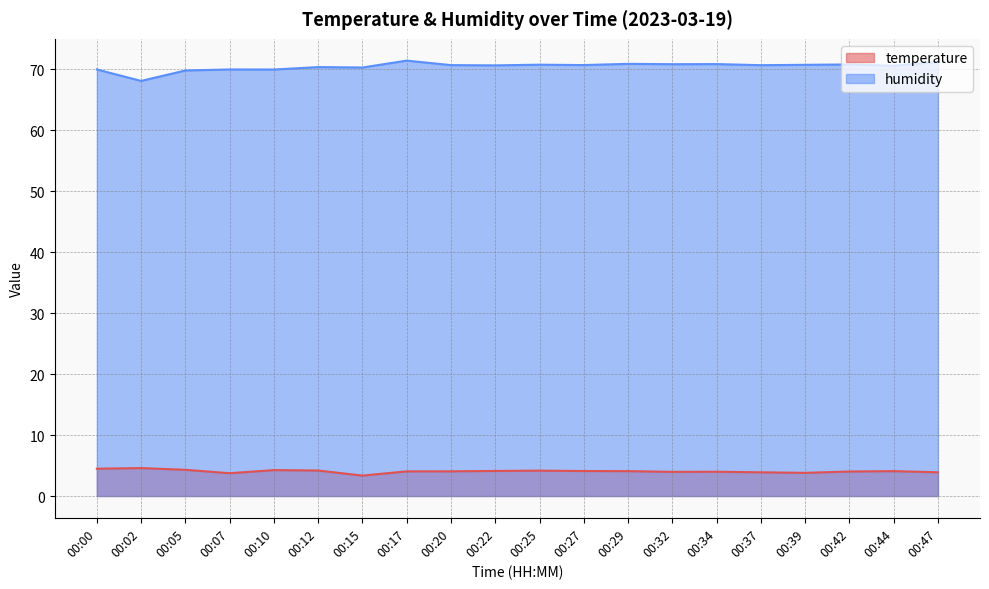

List the labels in order of humidity value, smallest first.

00:02, 00:05, 00:10, 00:00, 00:07, 00:15, 00:12, 00:44, 00:22, 00:37, 00:20, 00:27, 00:39, 00:25, 00:42, 00:32, 00:34, 00:29, 00:47, 00:17